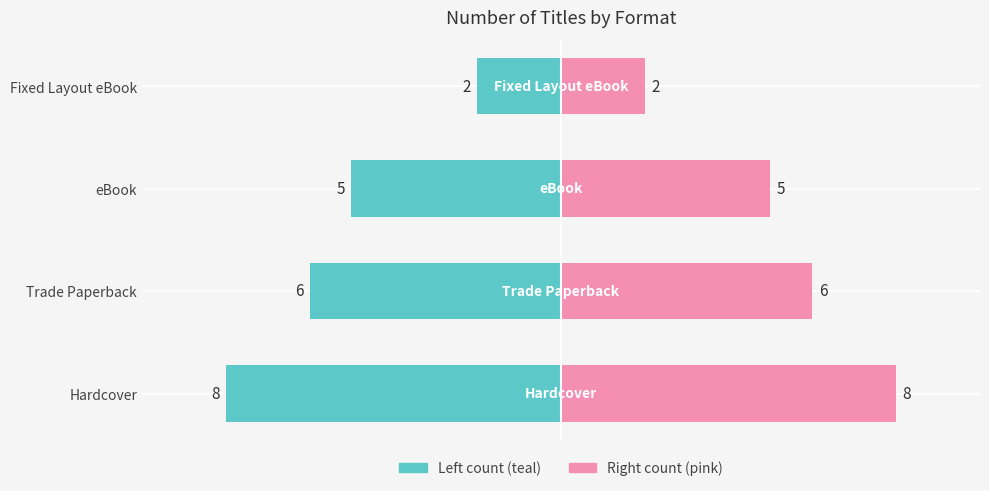

How many categories are shown in the chart?

4